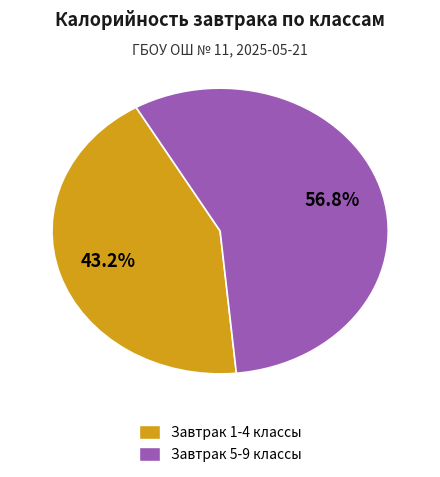

Combined, do Завтрак 1-4 классы and Завтрак 5-9 классы account for over 50%?

Yes